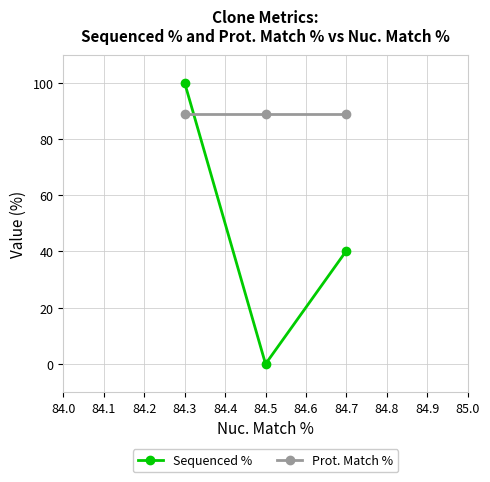

Reading left to right, list all the values displayed in this chart.

Sequenced %: 100.0	0.0	40.3
Prot. Match %: 88.9	88.9	88.9